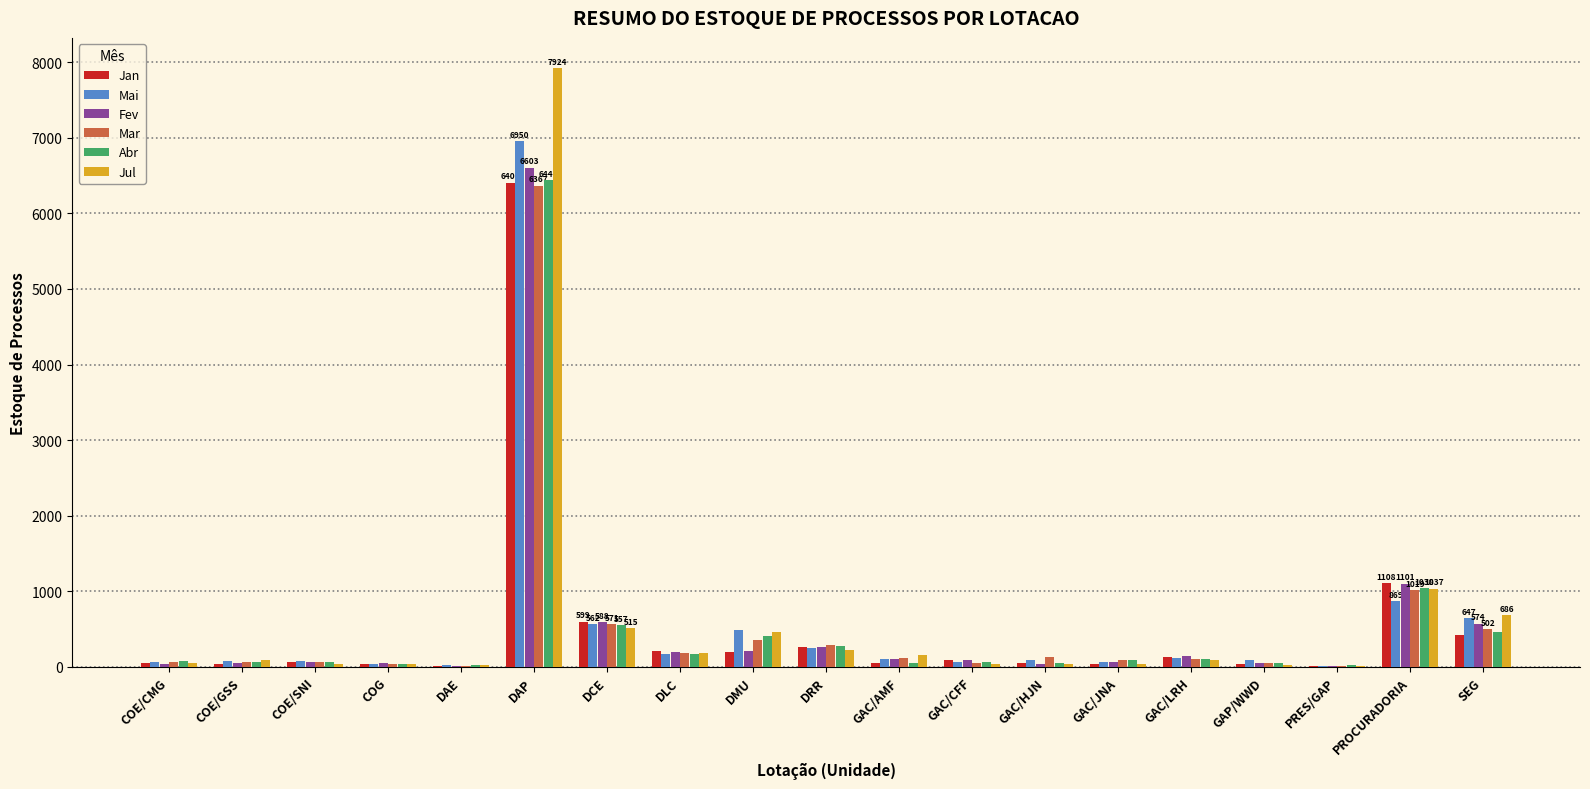

What is the highest value of the Mar series?

6367